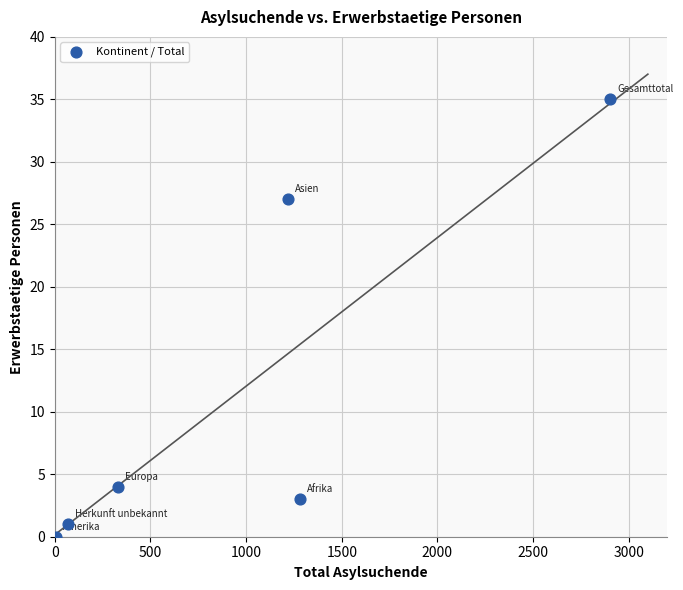

What Y value in the scatter plot is closest to 17?

27